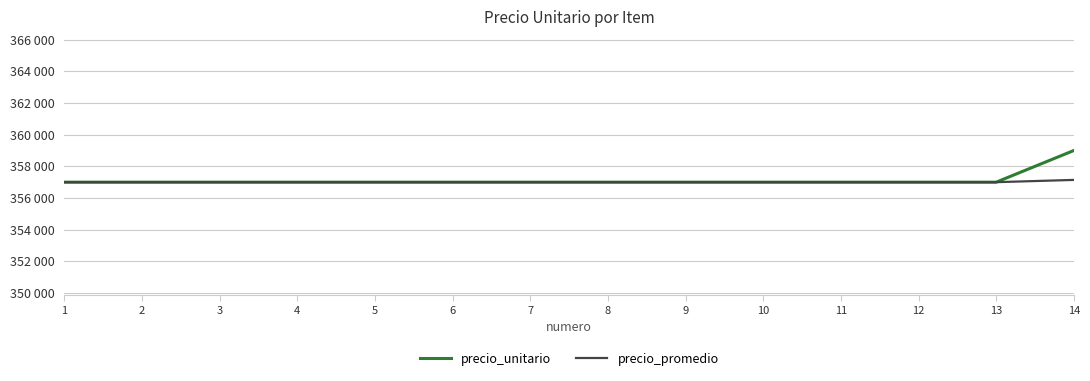

What is the value of the precio_promedio point at the 1st from the left?

357000.0